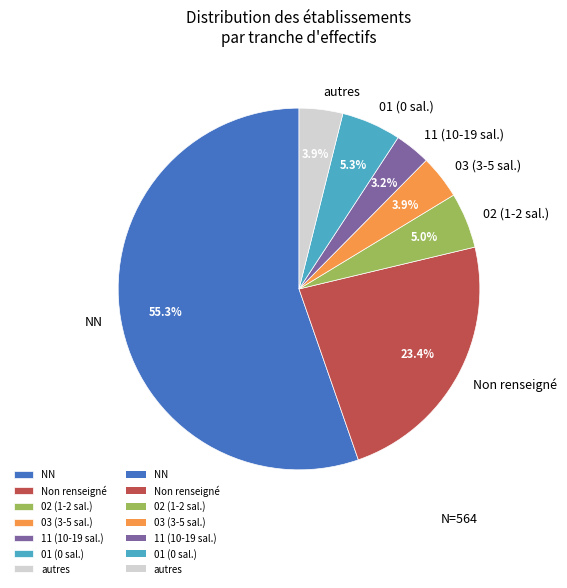

Count the number of slices in the pie.

7